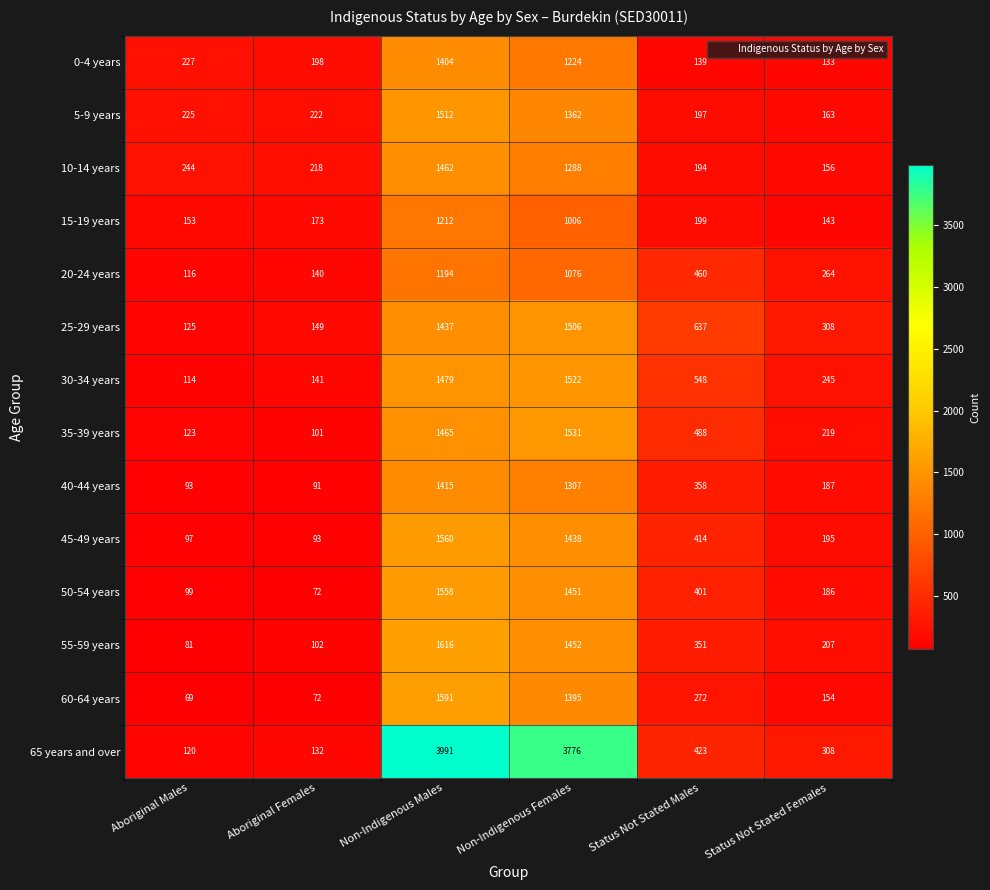

Which series changed the most between Aboriginal Females and Non-Indigenous Females?

65 years and over